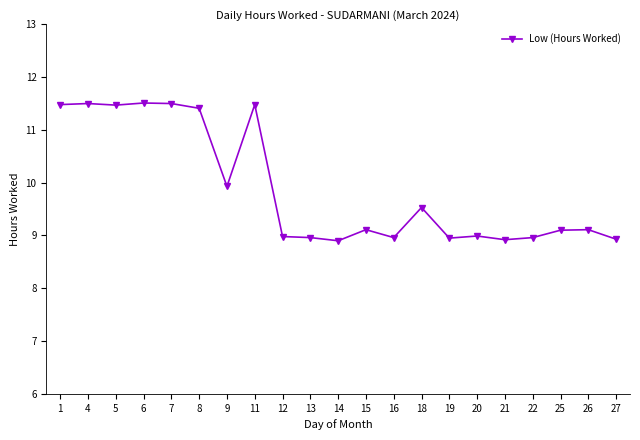

True or false: the data shows 8.9 at 14.

True